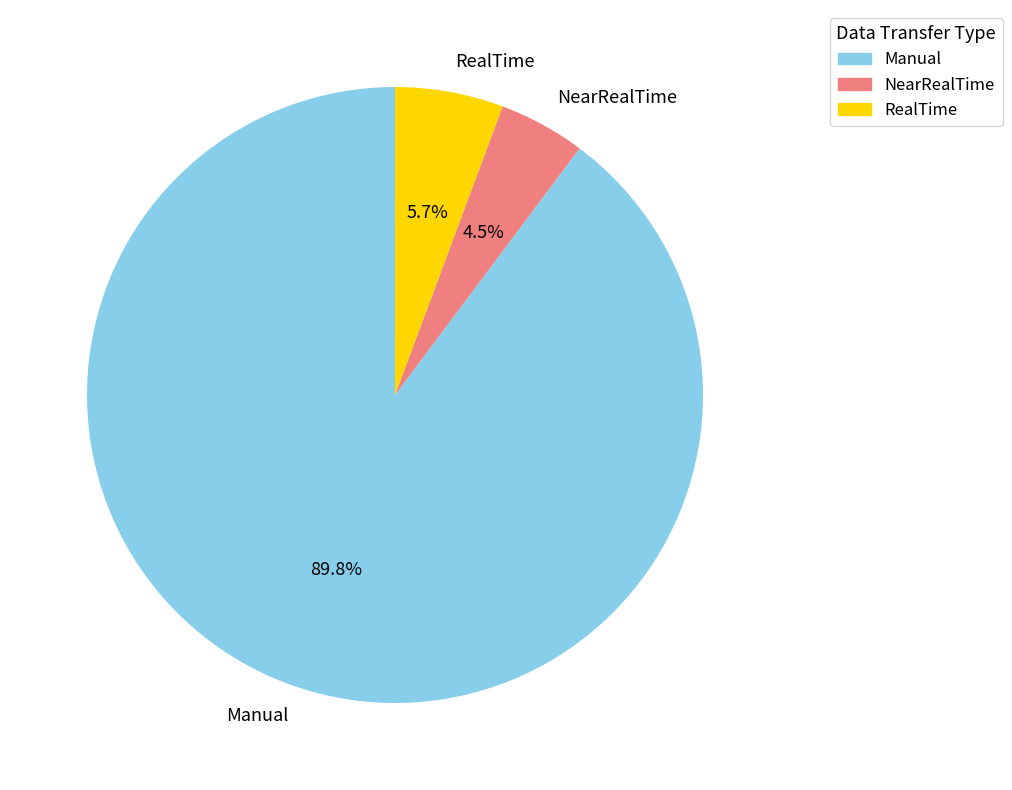

To the nearest percent, what is the difference between the largest and smallest slice percentages?

85%